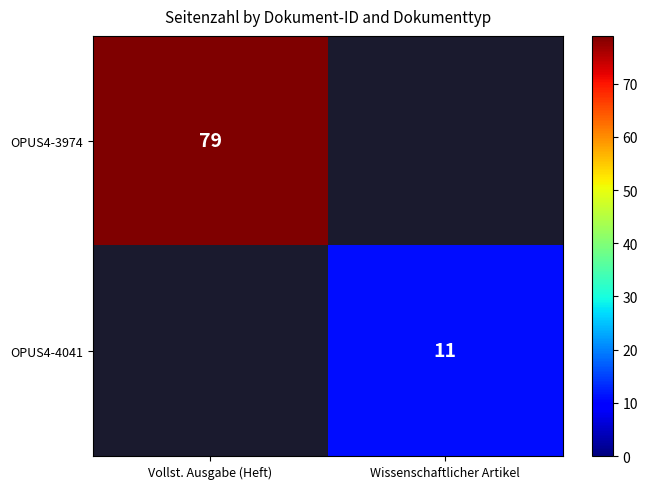

The OPUS4-4041 series shows 11 at Wissenschaftlicher Artikel. True or false?

True